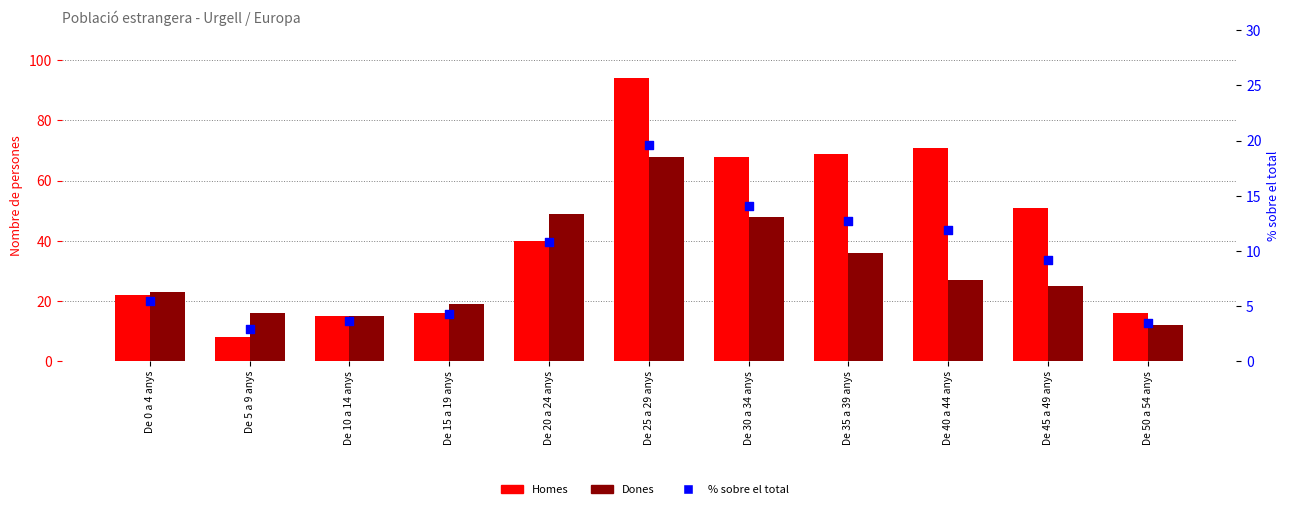

What is the total value across all series at De 35 a 39 anys?

117.7